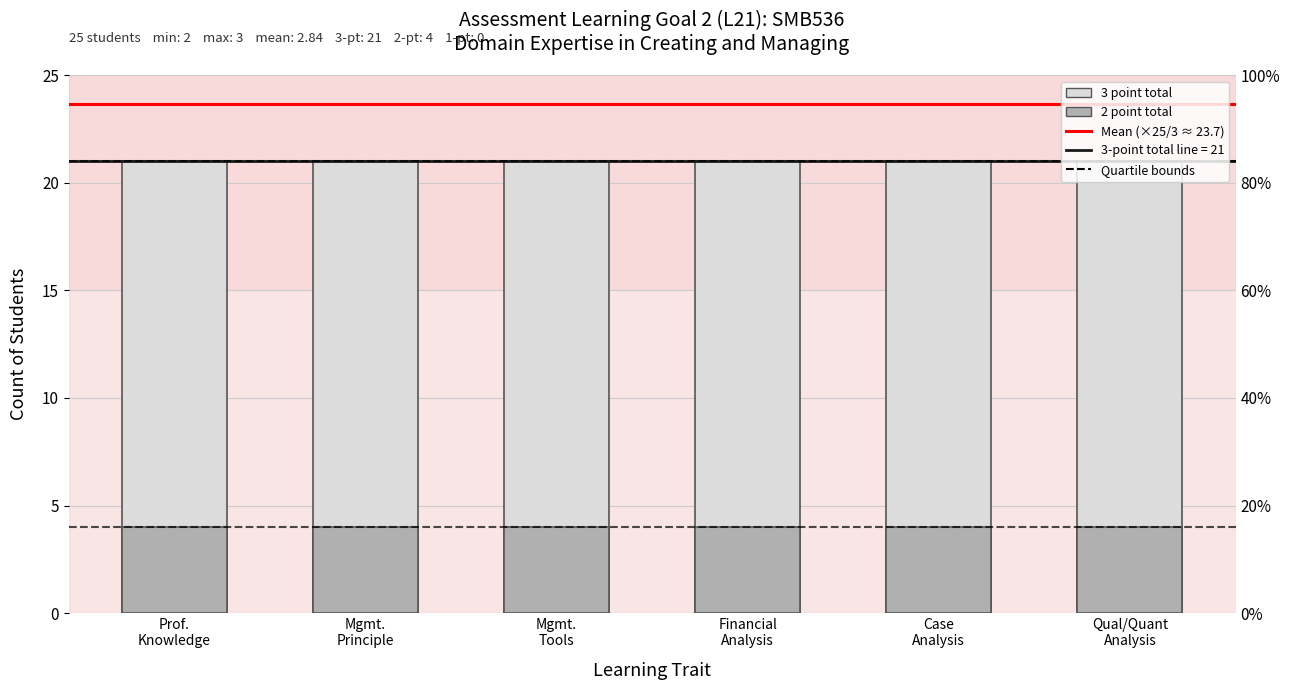

Which label corresponds to the smallest value in the chart?

Prof.
Knowledge